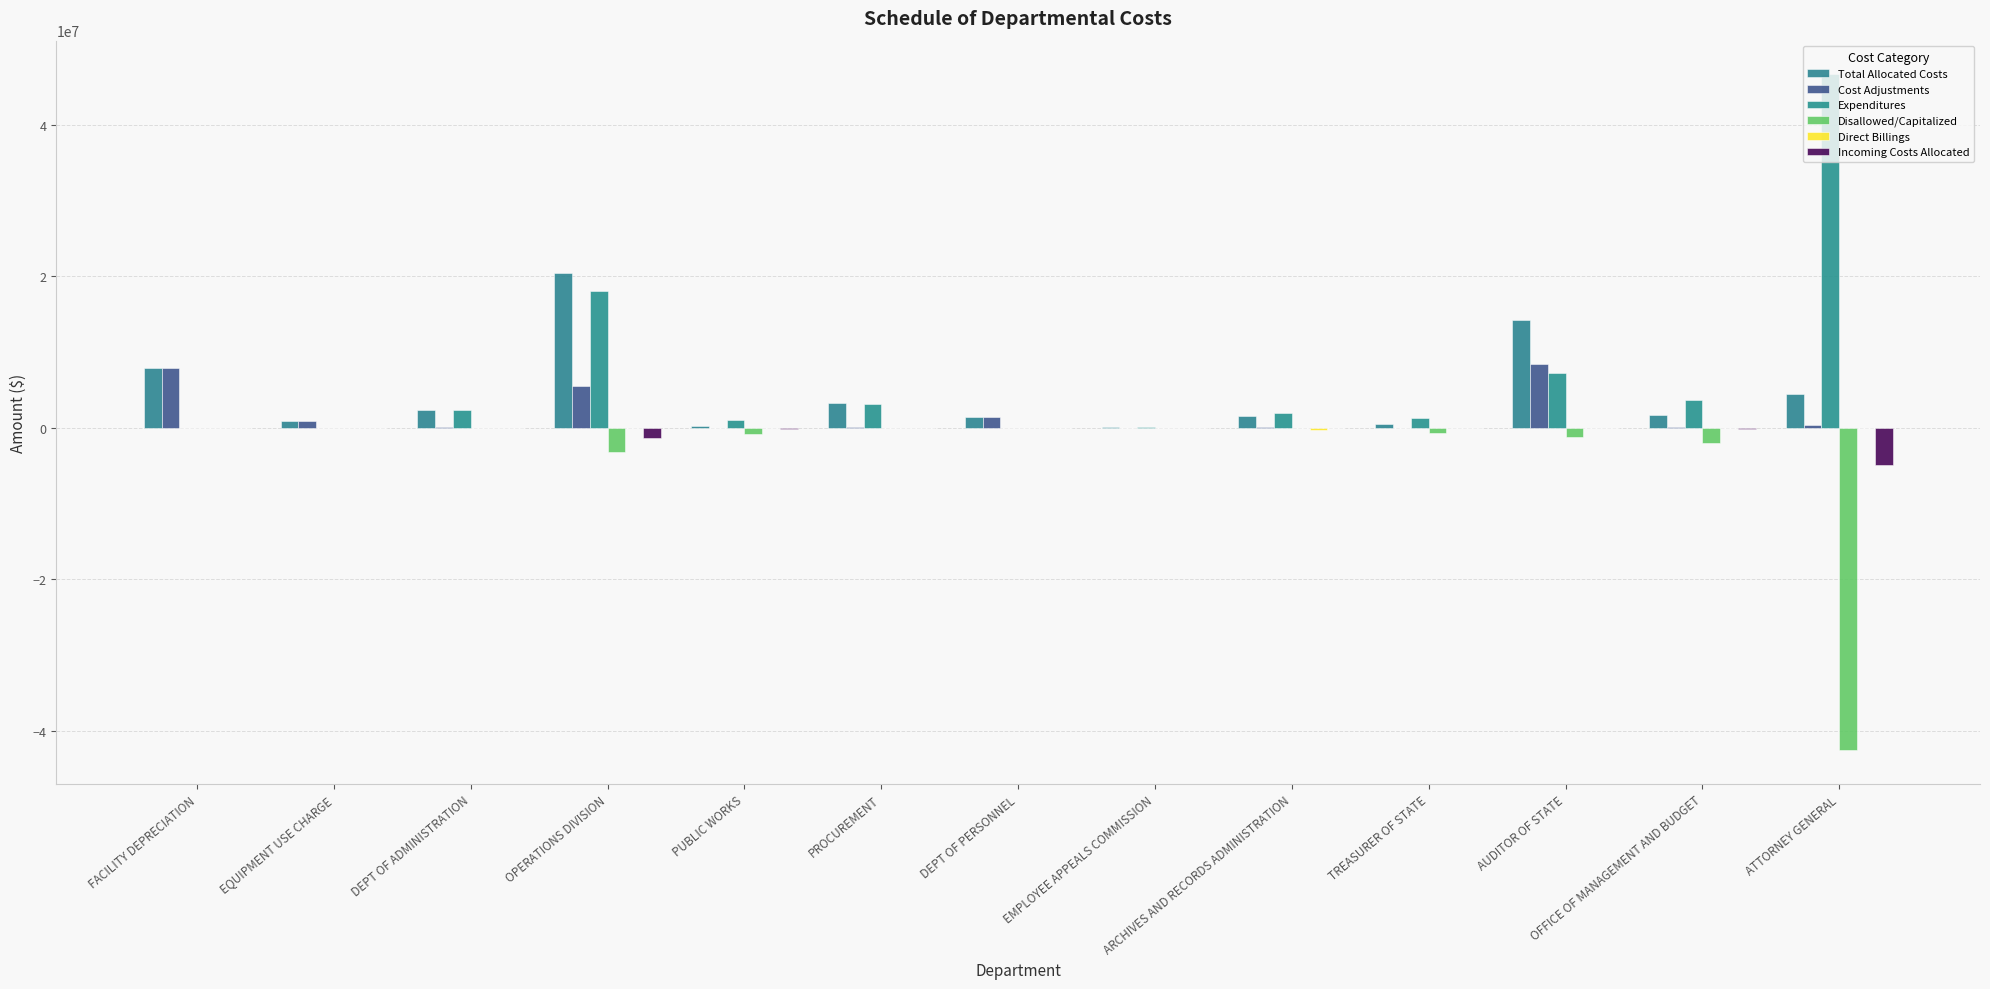

How many groups of bars are there?

13